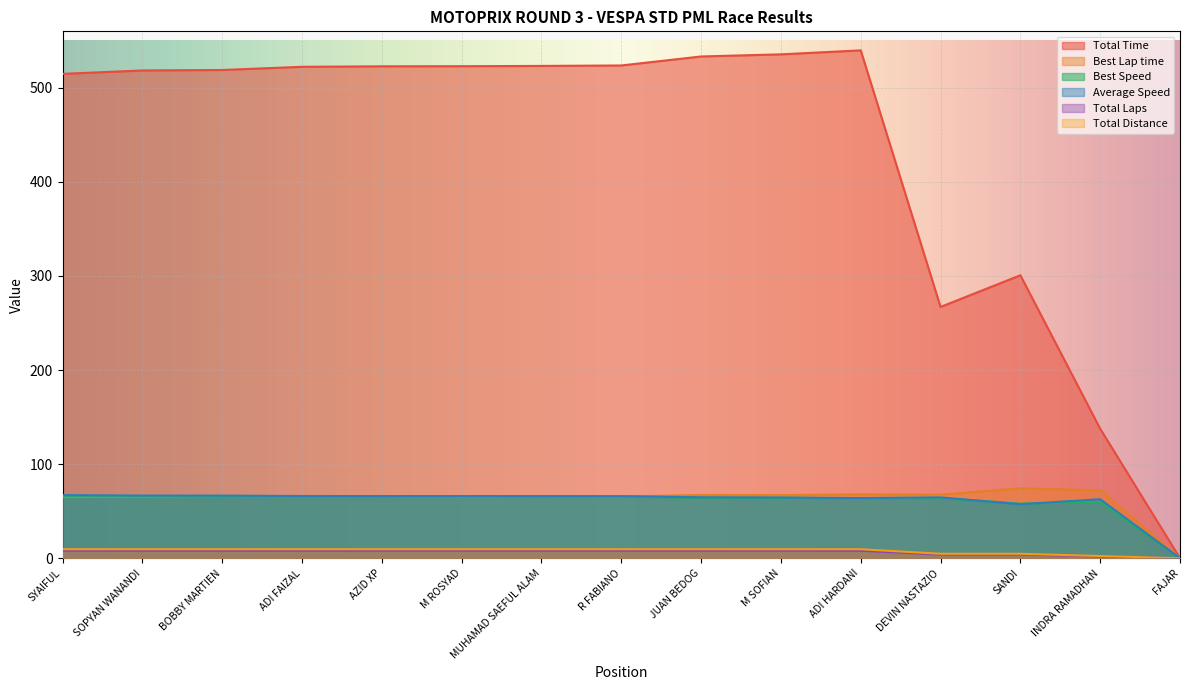

Reading right to left, transcribe all the data shown in this chart.

Total Time: FAJAR=0.0	INDRA RAMADHAN=137.7	SANDI=300.8	DEVIN NASTAZIO=267.1	ADI HARDANI=539.8	M SOFIAN=535.5	JUAN BEDOG=533.3	R FABIANO=523.7	MUHAMAD SAEFUL ALAM=523.2	M ROSYAD=522.9	AZID XP=522.8	ADI FAIZAL=522.3	BOBBY MARTIEN=518.9	SOPYAN WANANDI=518.4	SYAIFUL=514.8
Best Lap time: FAJAR=0.0	INDRA RAMADHAN=72.2	SANDI=74.4	DEVIN NASTAZIO=67.6	ADI HARDANI=67.9	M SOFIAN=67.1	JUAN BEDOG=67.2	R FABIANO=65.7	MUHAMAD SAEFUL ALAM=66.0	M ROSYAD=65.5	AZID XP=66.1	ADI FAIZAL=65.9	BOBBY MARTIEN=65.9	SOPYAN WANANDI=65.5	SYAIFUL=65.3
Best Speed: FAJAR=0.0	INDRA RAMADHAN=59.8	SANDI=58.1	DEVIN NASTAZIO=63.9	ADI HARDANI=63.6	M SOFIAN=64.3	JUAN BEDOG=64.3	R FABIANO=65.7	MUHAMAD SAEFUL ALAM=65.4	M ROSYAD=65.9	AZID XP=65.3	ADI FAIZAL=65.6	BOBBY MARTIEN=65.6	SOPYAN WANANDI=65.9	SYAIFUL=66.1
Average Speed: FAJAR=0.0	INDRA RAMADHAN=62.8	SANDI=57.5	DEVIN NASTAZIO=64.7	ADI HARDANI=64.0	M SOFIAN=64.5	JUAN BEDOG=64.8	R FABIANO=66.0	MUHAMAD SAEFUL ALAM=66.0	M ROSYAD=66.1	AZID XP=66.1	ADI FAIZAL=66.2	BOBBY MARTIEN=66.6	SOPYAN WANANDI=66.7	SYAIFUL=67.1
Total Laps: FAJAR=0.0	INDRA RAMADHAN=2.0	SANDI=4.0	DEVIN NASTAZIO=4.0	ADI HARDANI=8.0	M SOFIAN=8.0	JUAN BEDOG=8.0	R FABIANO=8.0	MUHAMAD SAEFUL ALAM=8.0	M ROSYAD=8.0	AZID XP=8.0	ADI FAIZAL=8.0	BOBBY MARTIEN=8.0	SOPYAN WANANDI=8.0	SYAIFUL=8.0
Total Distance: FAJAR=0.0	INDRA RAMADHAN=2.4	SANDI=4.8	DEVIN NASTAZIO=4.8	ADI HARDANI=9.6	M SOFIAN=9.6	JUAN BEDOG=9.6	R FABIANO=9.6	MUHAMAD SAEFUL ALAM=9.6	M ROSYAD=9.6	AZID XP=9.6	ADI FAIZAL=9.6	BOBBY MARTIEN=9.6	SOPYAN WANANDI=9.6	SYAIFUL=9.6